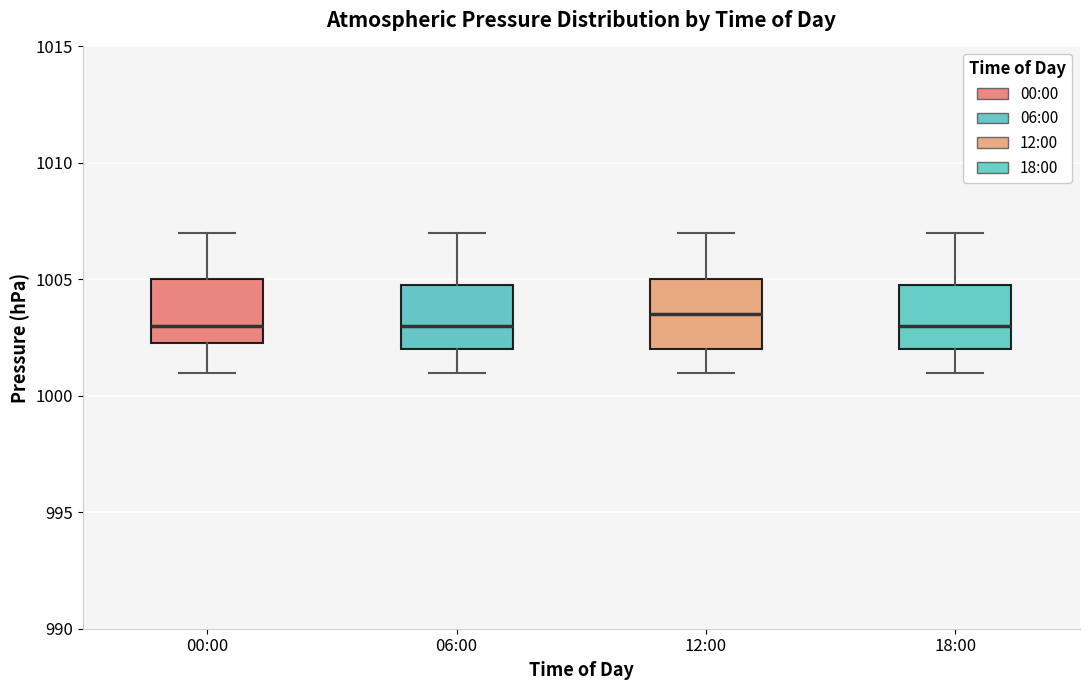

Where does the upper whisker of the box for 18:00 end on the y-axis? The values are not printed on the chart, so give them approximately, as read against the axis.

1007.0